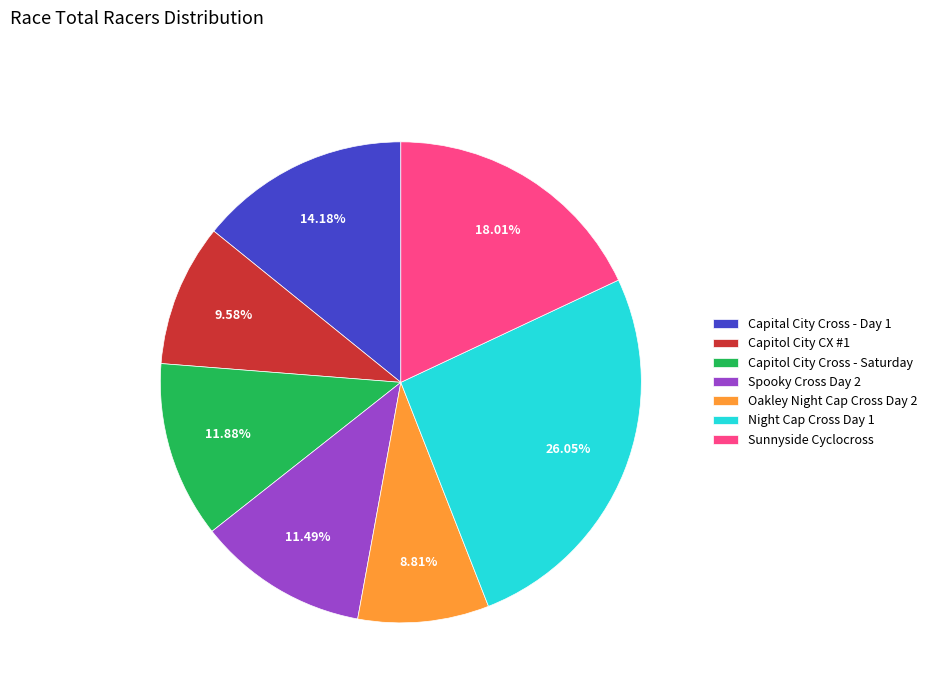

Is there any slice that represents more than half of the pie?

No